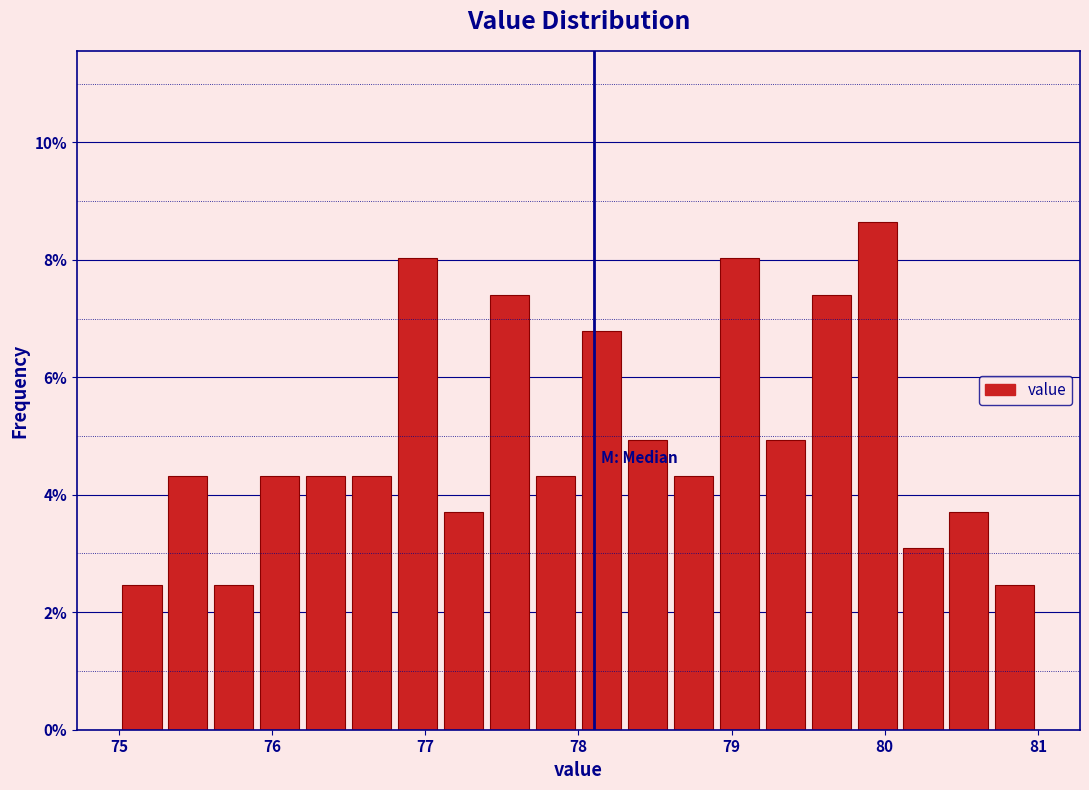

Around what value on the x-axis is the tallest bar? Give the approximate position of its centre, as read against the axis.

80.0